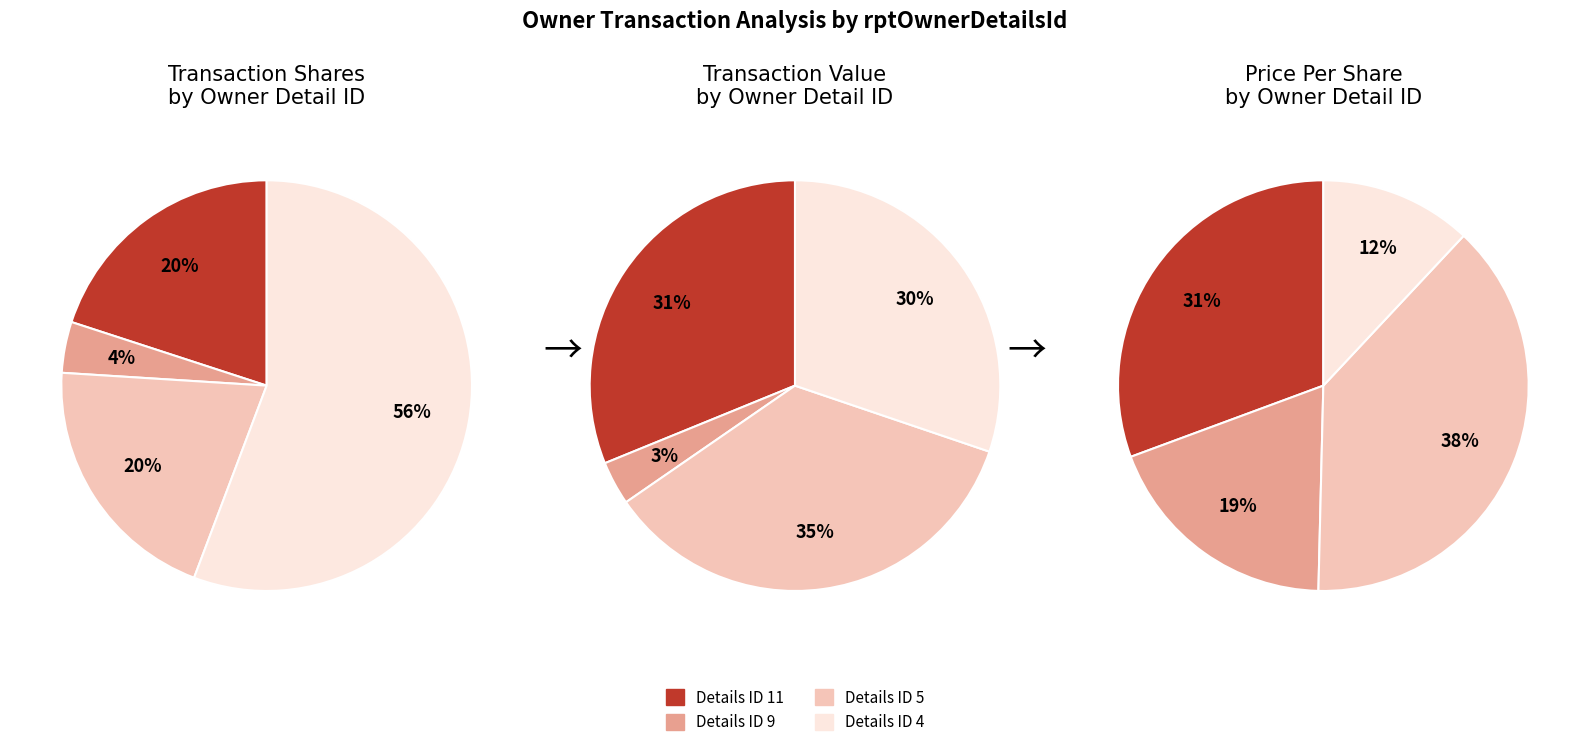

Which category accounts for the majority?

4